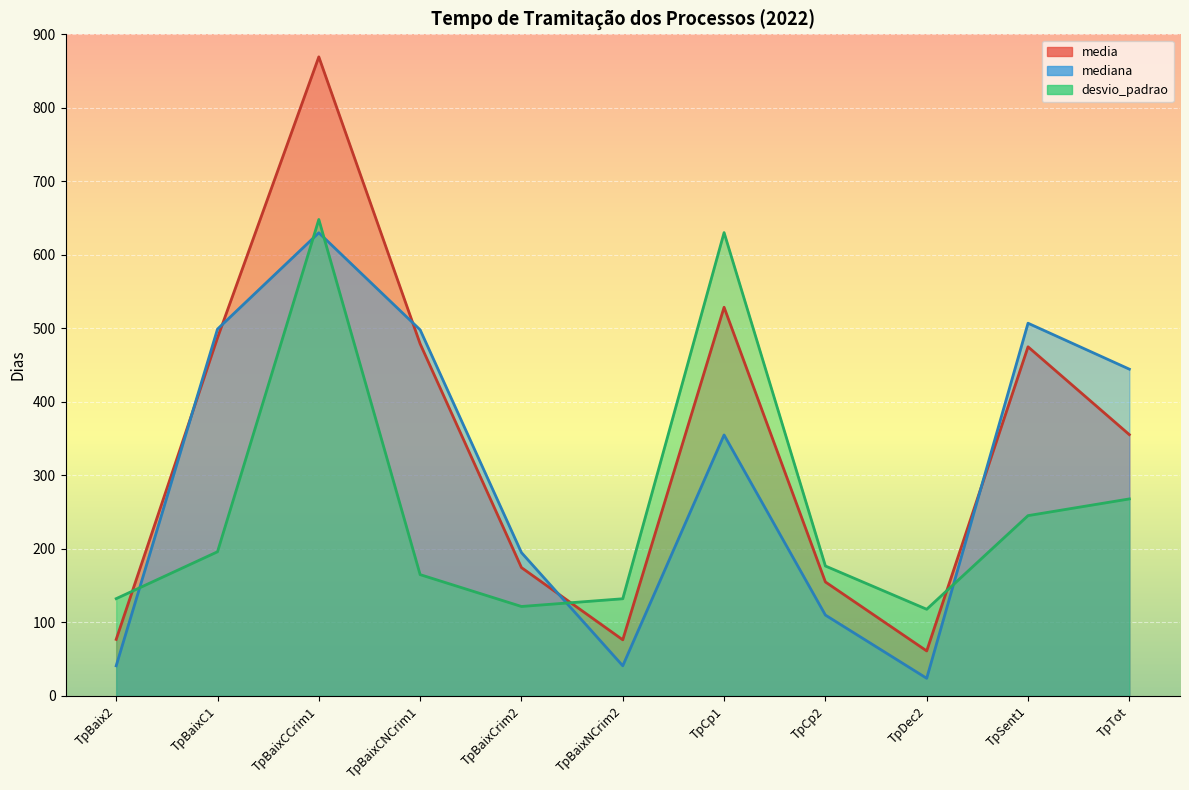

After their last crossing, which series has the higher values: desvio_padrao or mediana?

mediana